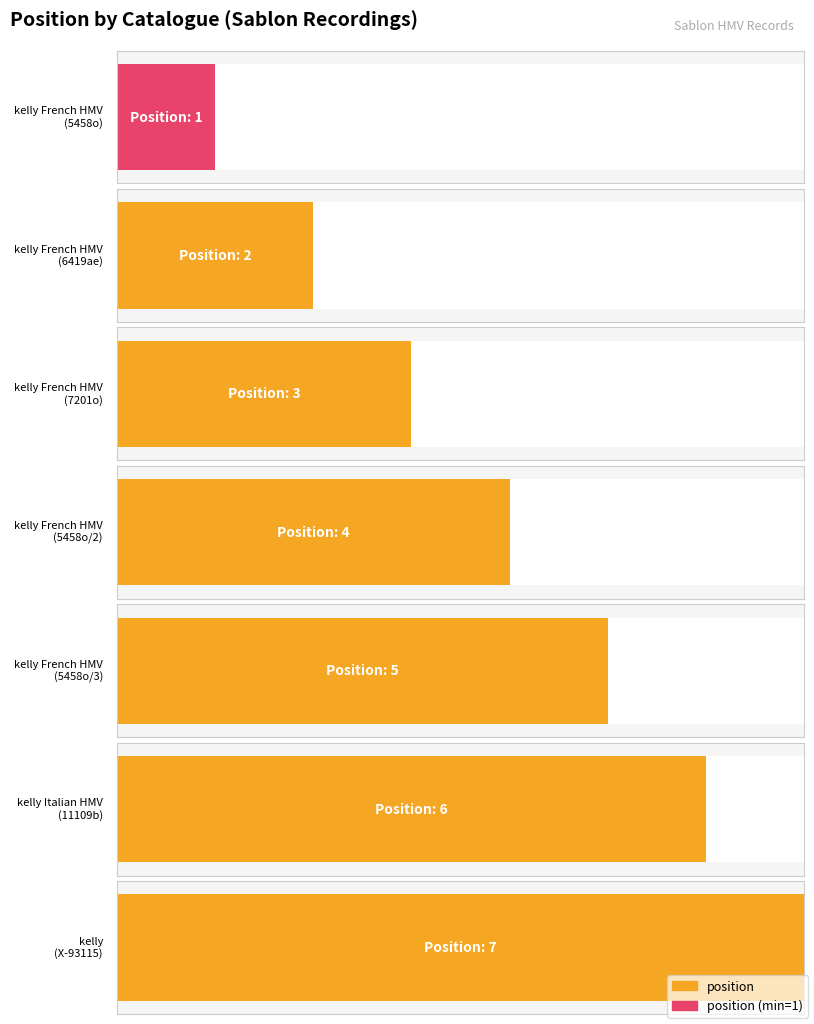

Is it true that the value at kelly French HMV is 3?

True